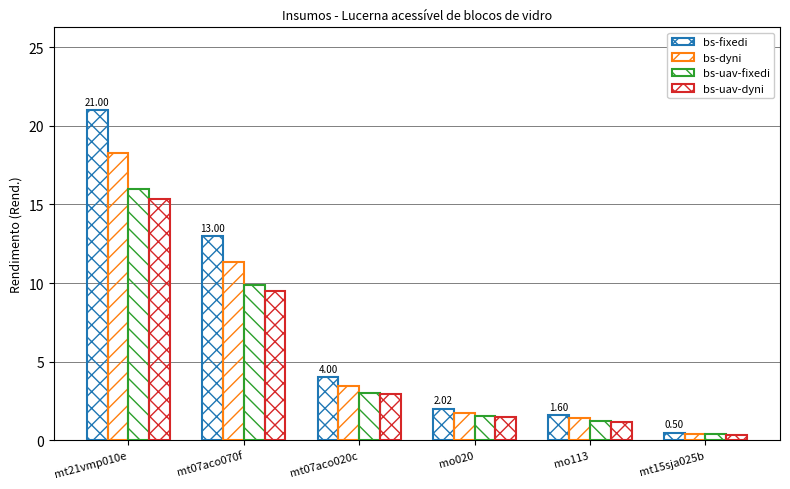

At which label does bs-uav-fixedi first exceed 3?

mt21vmp010e